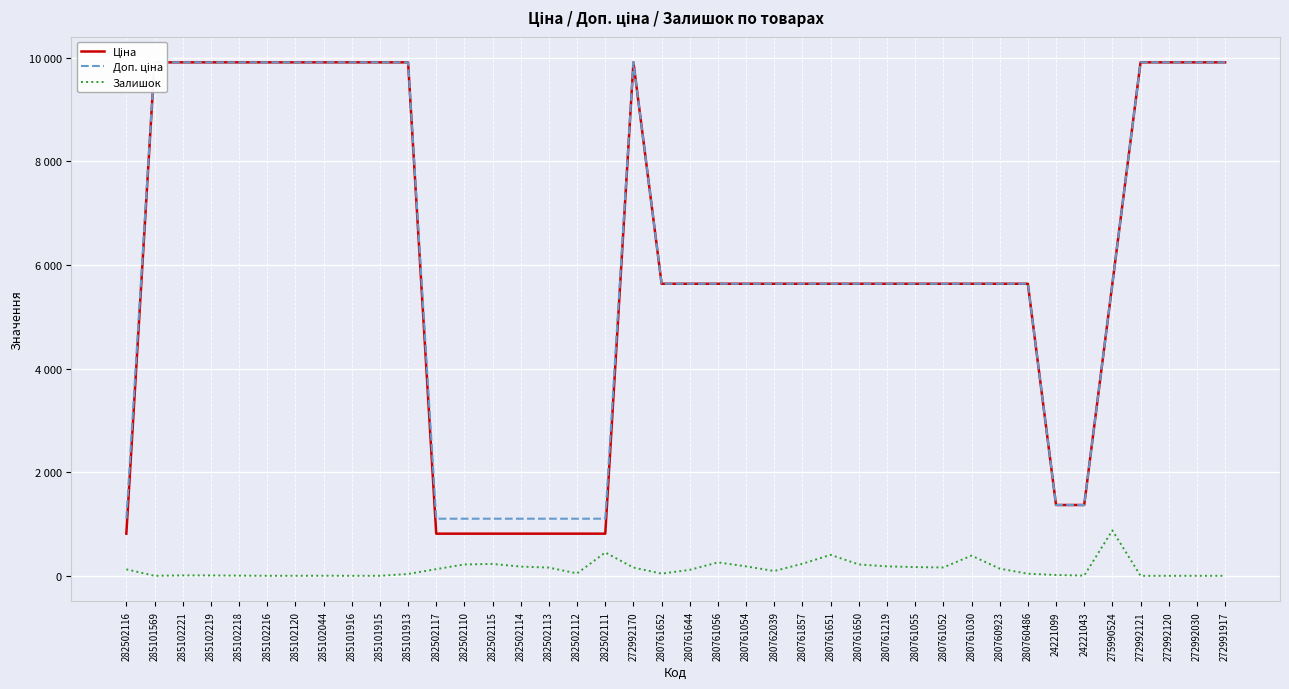

Rank the series by their maximum value, from highest to lowest.

Ціна, Доп. ціна, Залишок